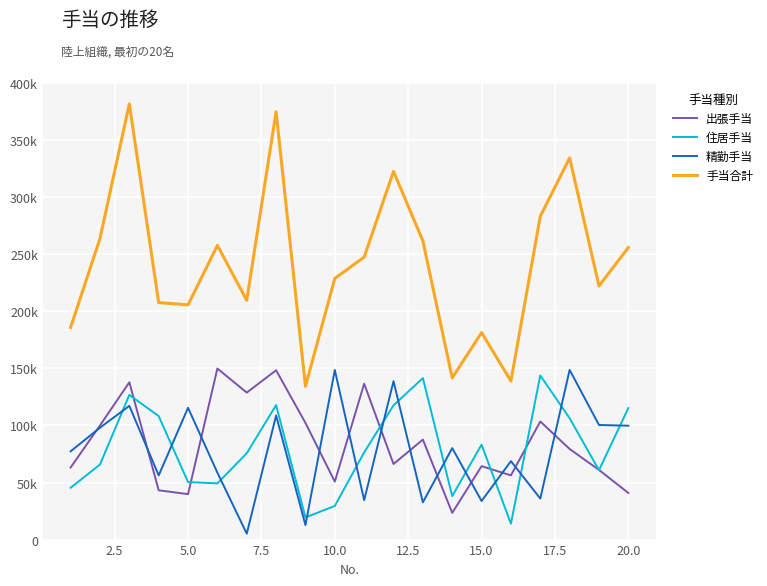

Which series has the widest spread of values?

手当合計